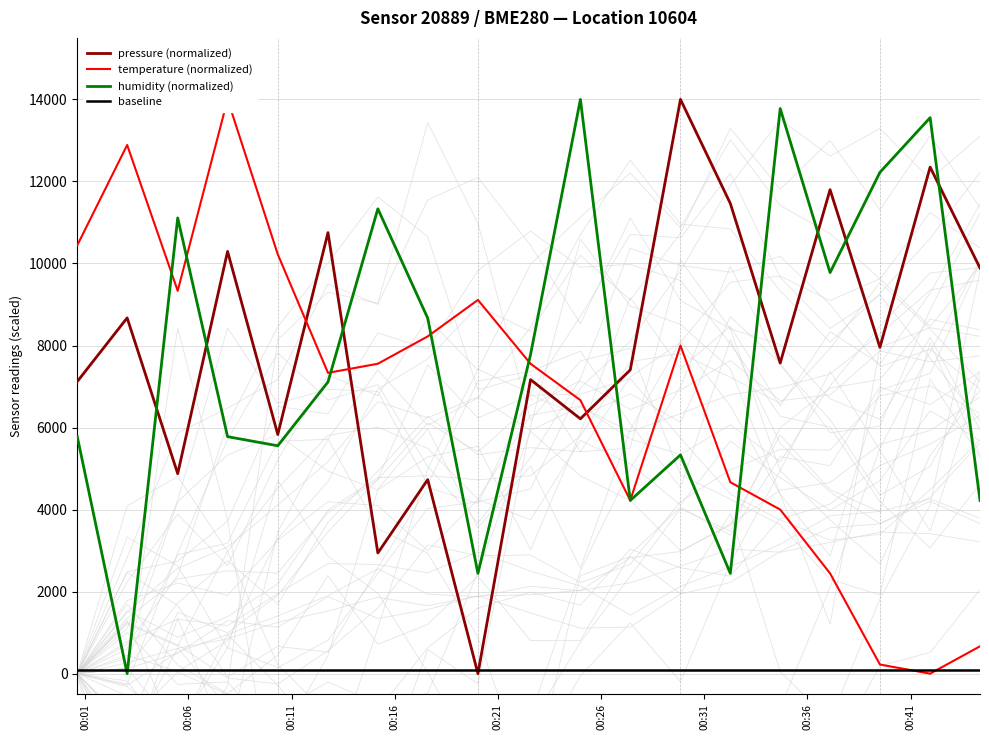

True or false: humidity (normalized) and pressure (normalized) cross at least once.

True